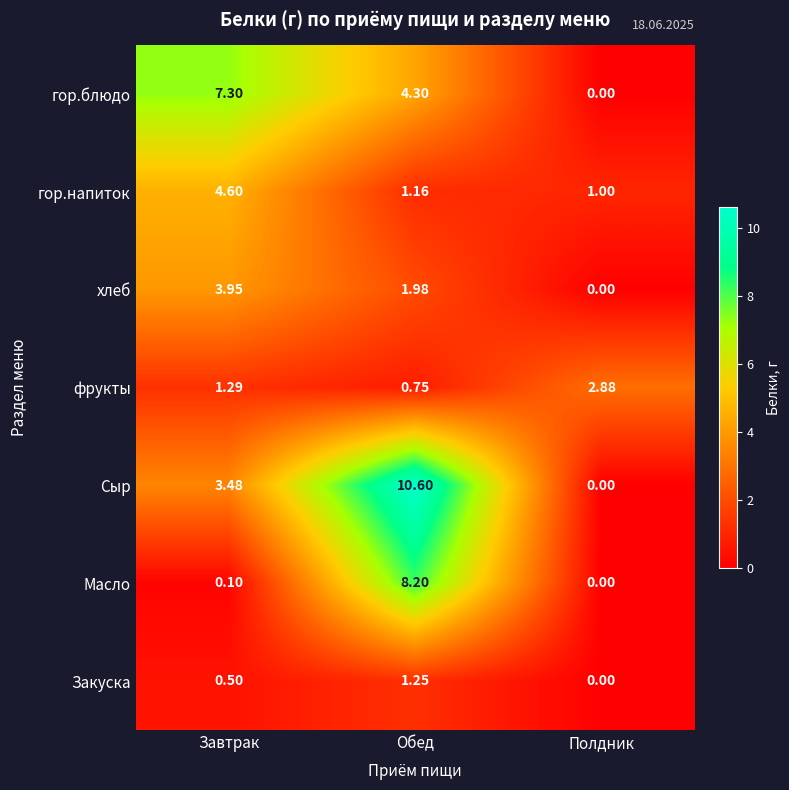

At how many categories does at least one series exceed 1?

3